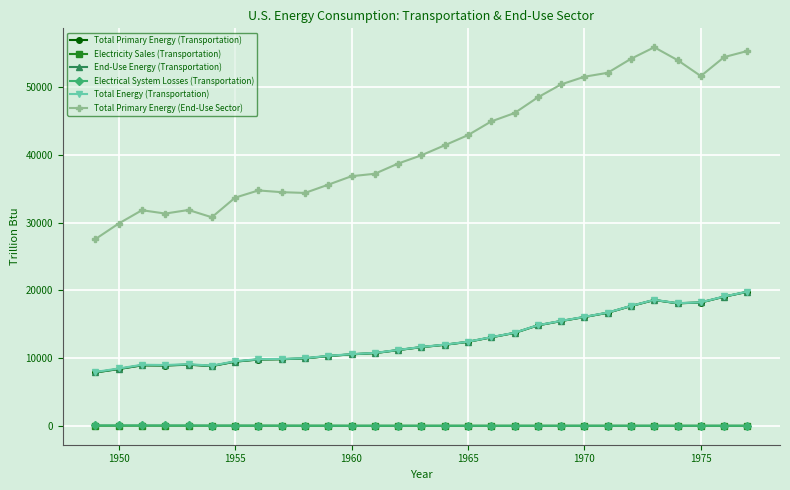

Does the chart have visible grid lines?

Yes